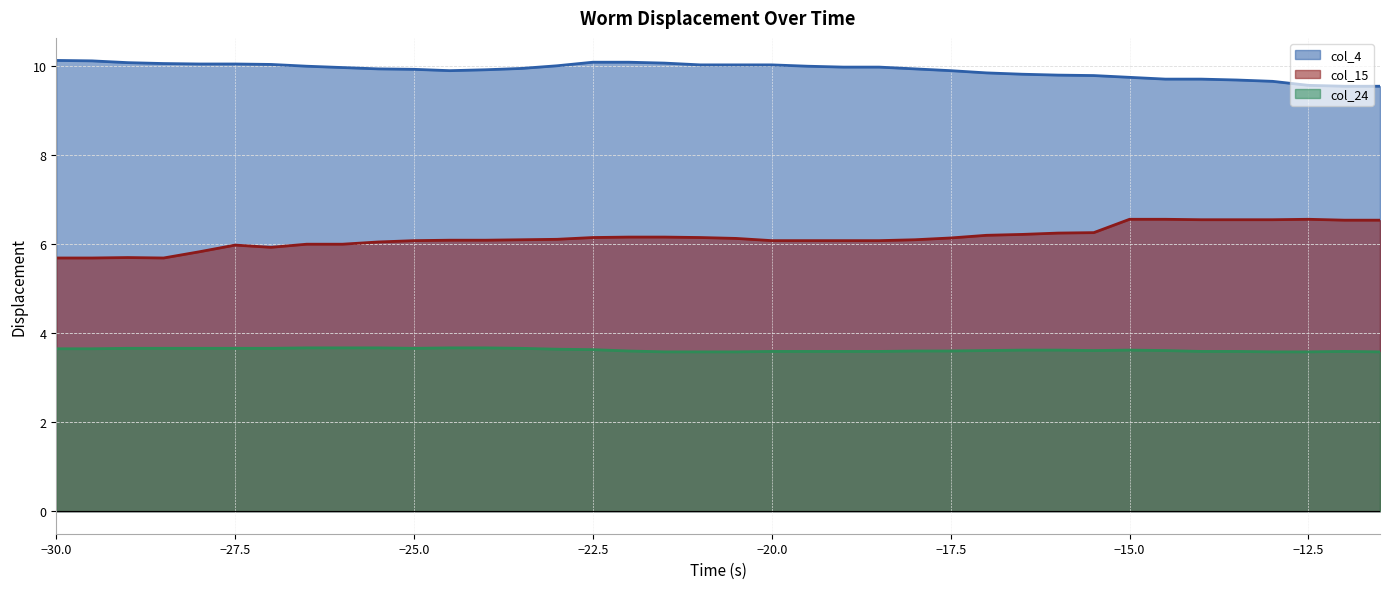

Does the chart have visible grid lines?

Yes